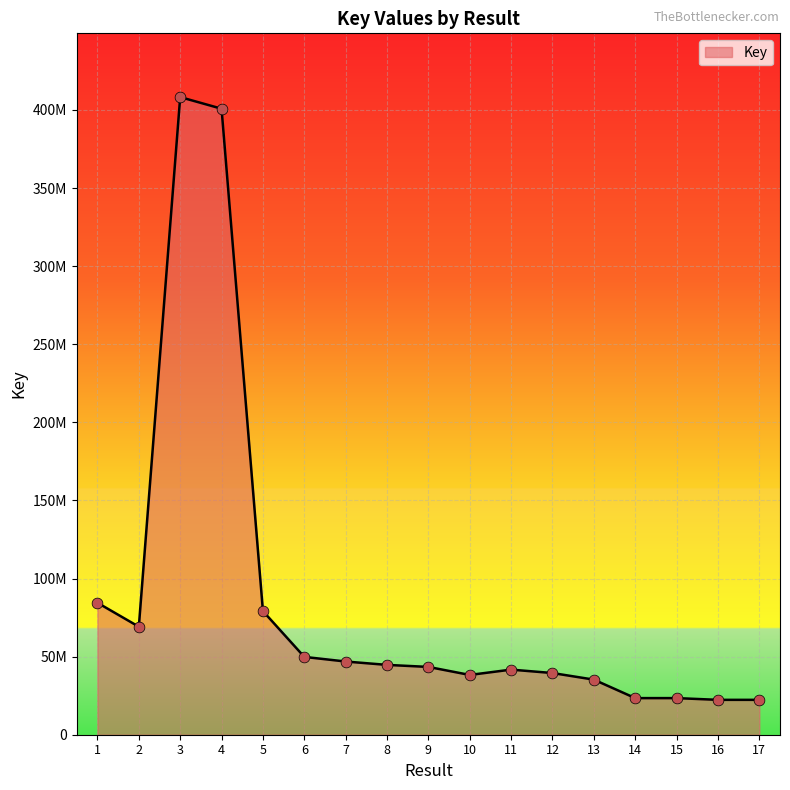

What is the change in value from 3 to 16?

-385913501